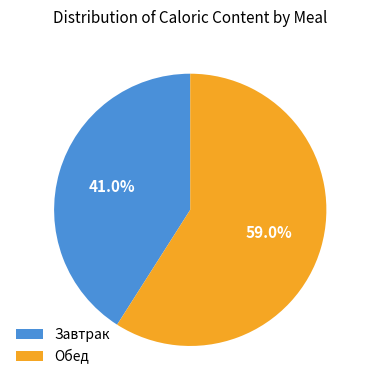

To the nearest percent, what is the average slice percentage?

50%